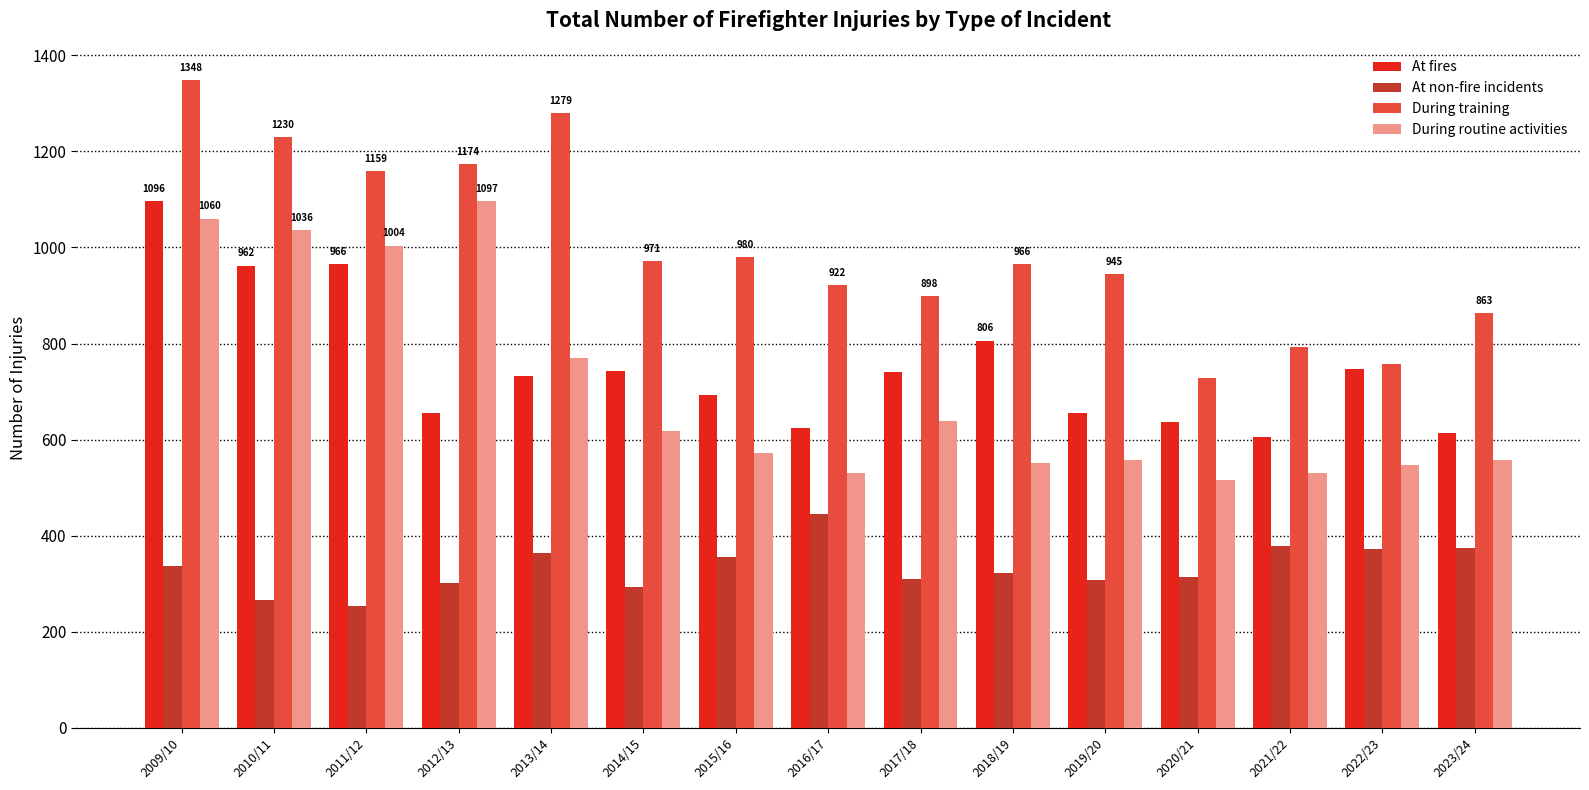

What is the spread (max minus min) of values at 2021/22?

413